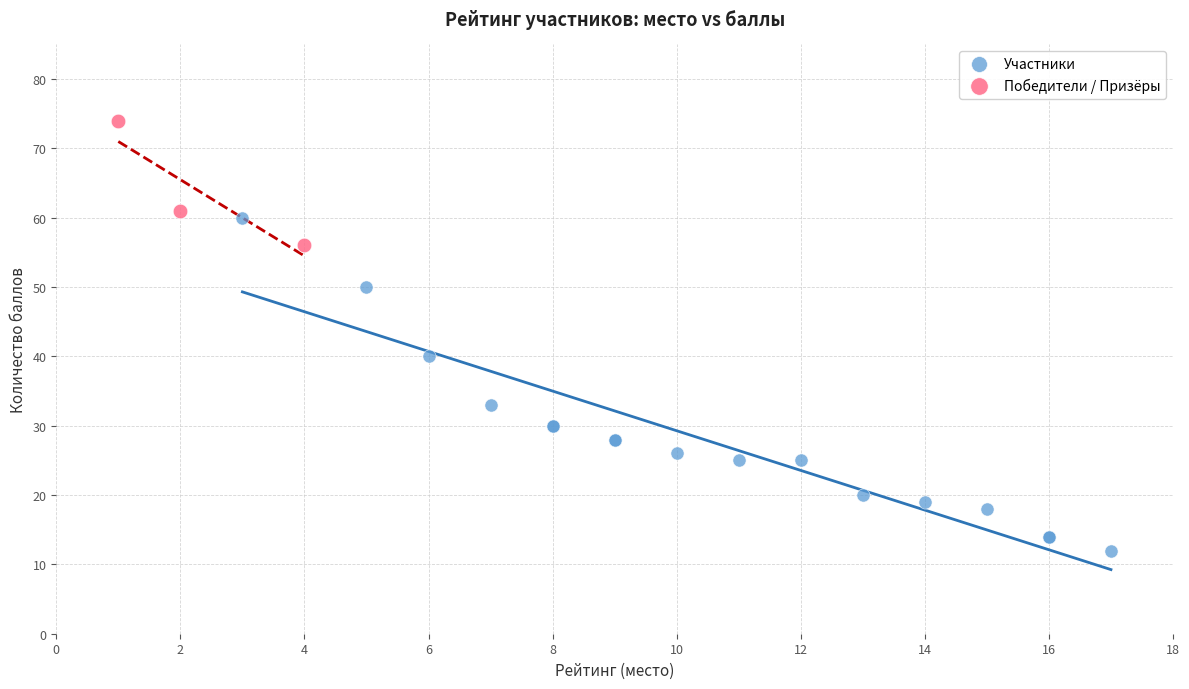

Which series contains the lowest Y value?

Участники